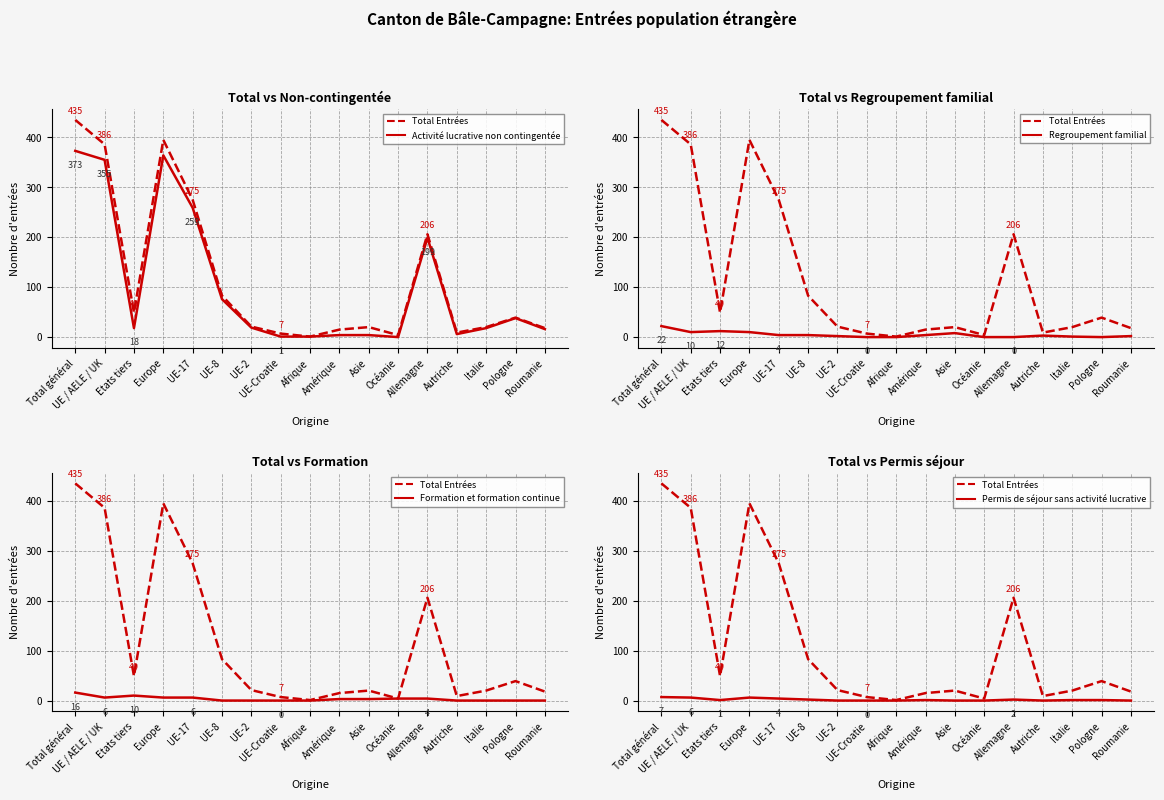

How many lines are shown in the chart?

5